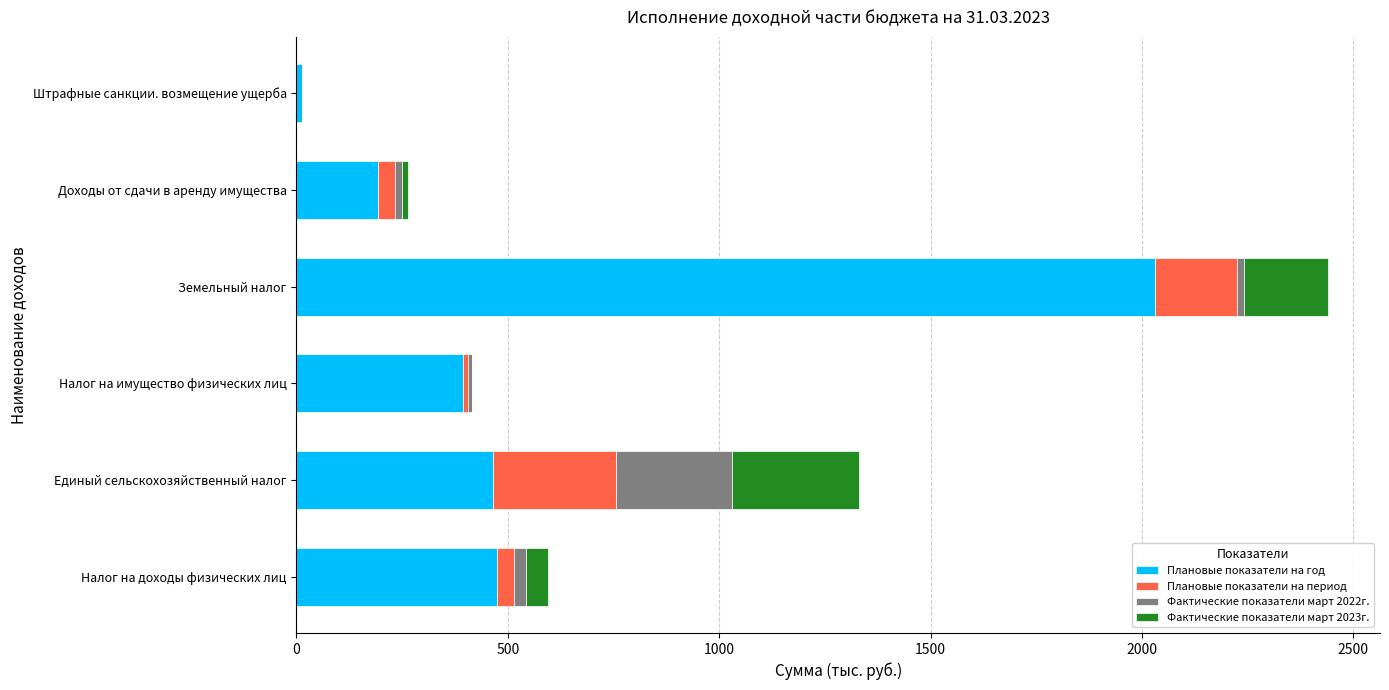

Which category has the highest value in the Плановые показатели на год series?

Земельный налог